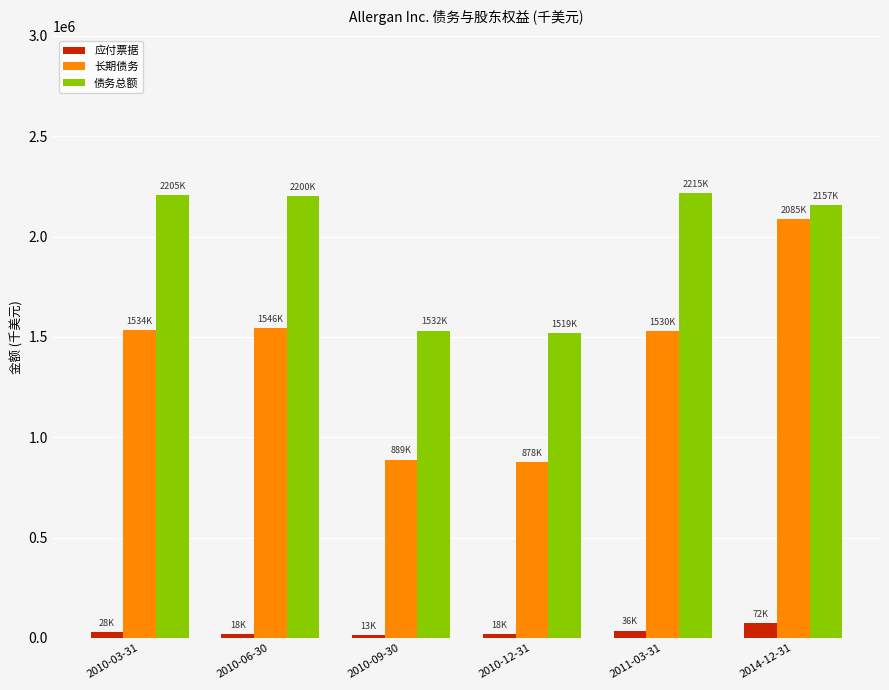

What is the label of the 3rd bar from the right?

2010-12-31